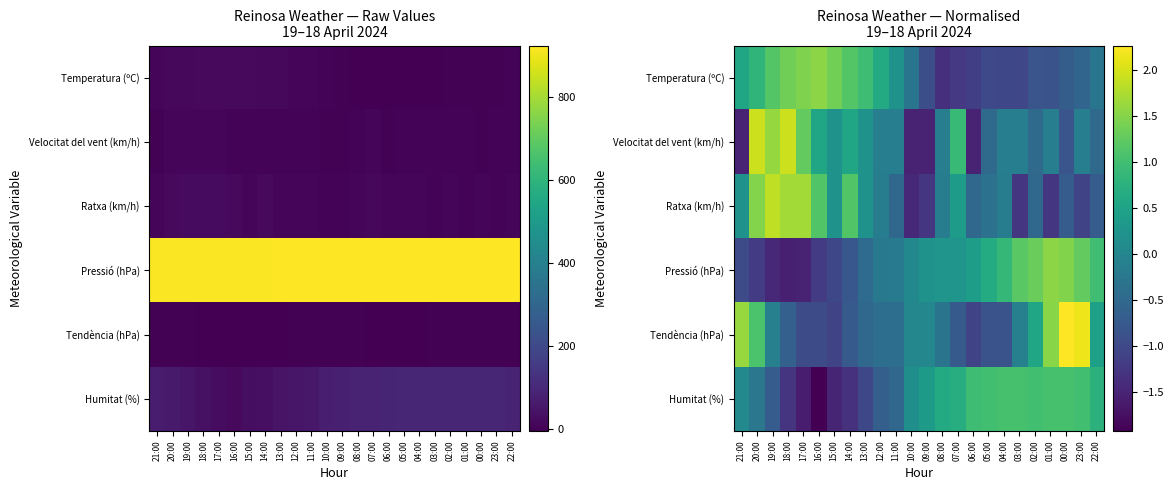

At which label is Humitat (%) closest to 0?

21:00